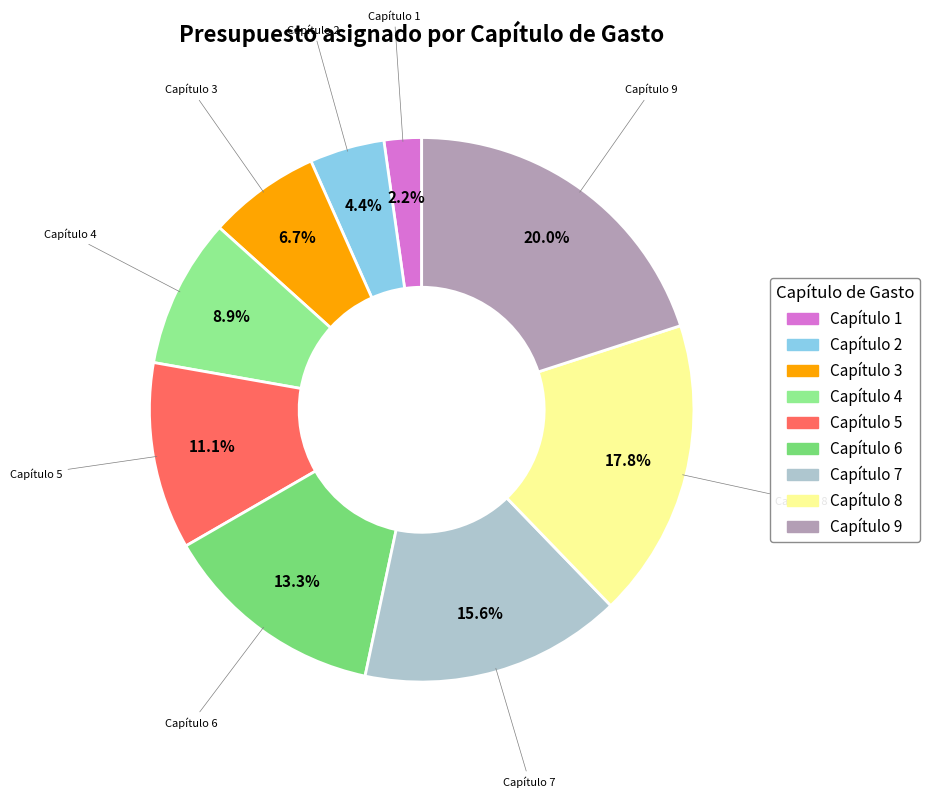

To the nearest percent, what portion does Capítulo 3 represent?

7%